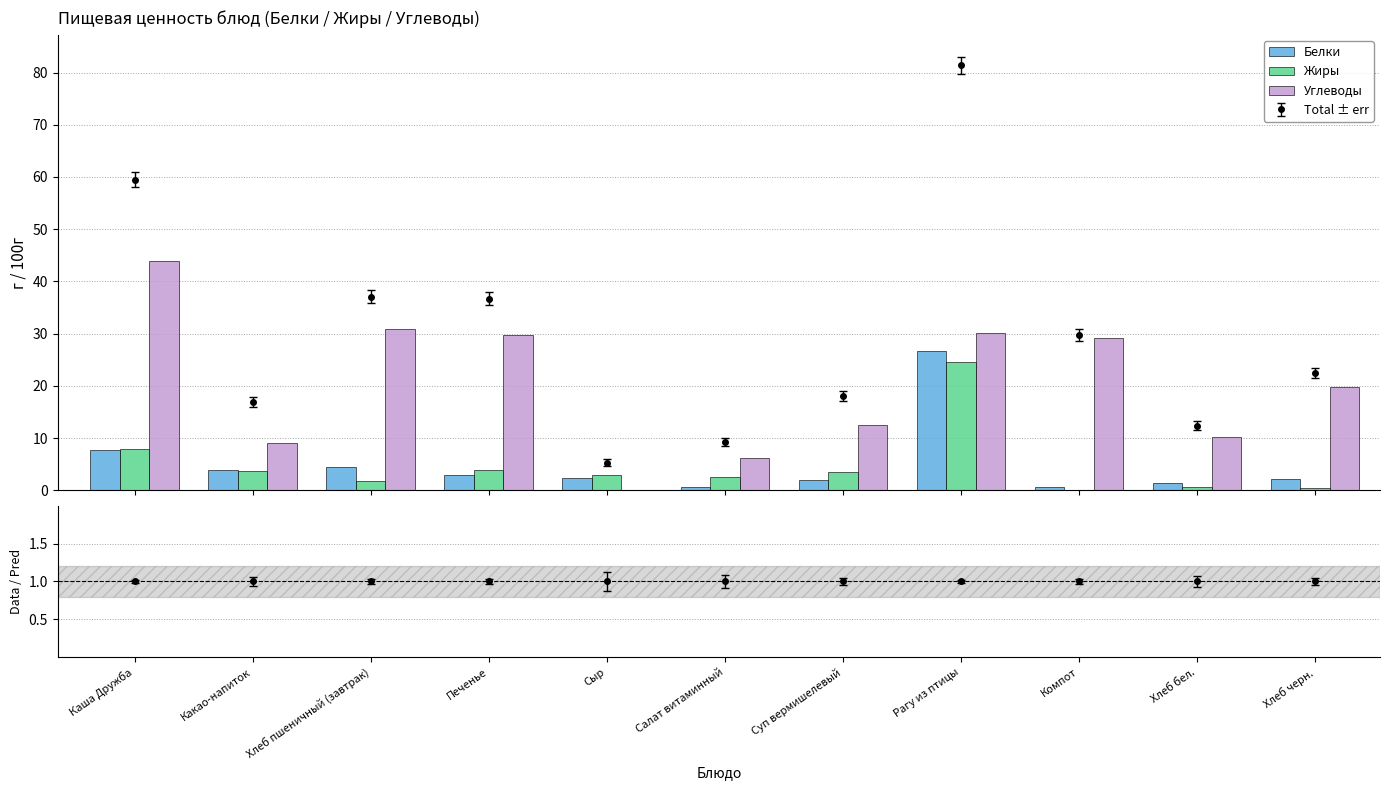

How many values in the Углеводы series are below 19?

5